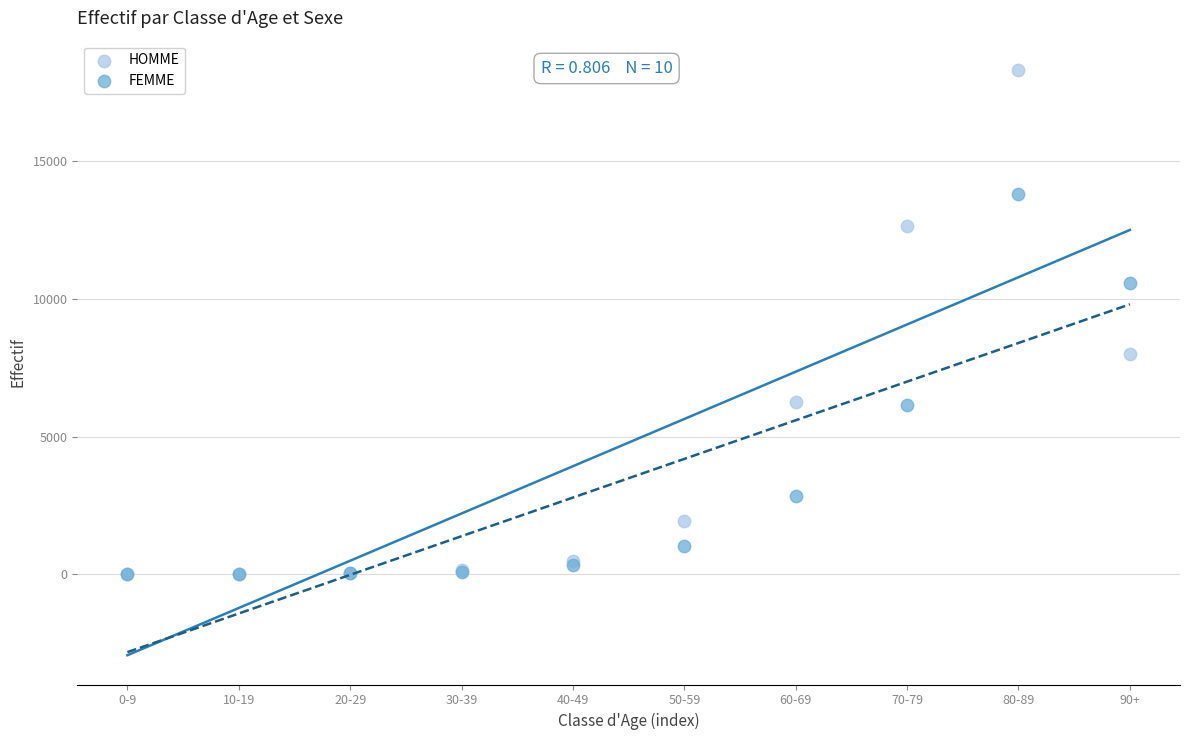

Across all series, what Y value is closest to 9149?

8003